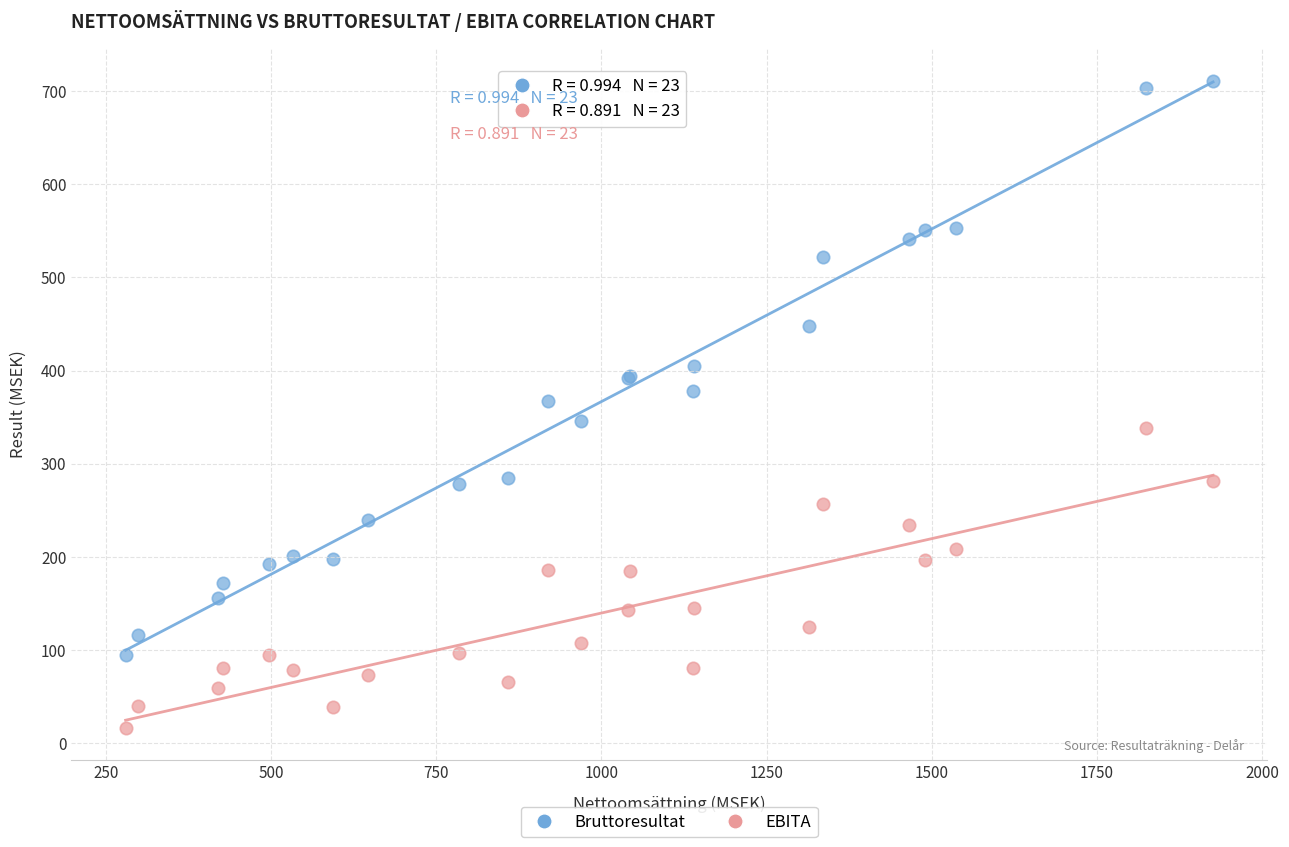

What is the X range (max minus min) for the scatter plot?

1645.5